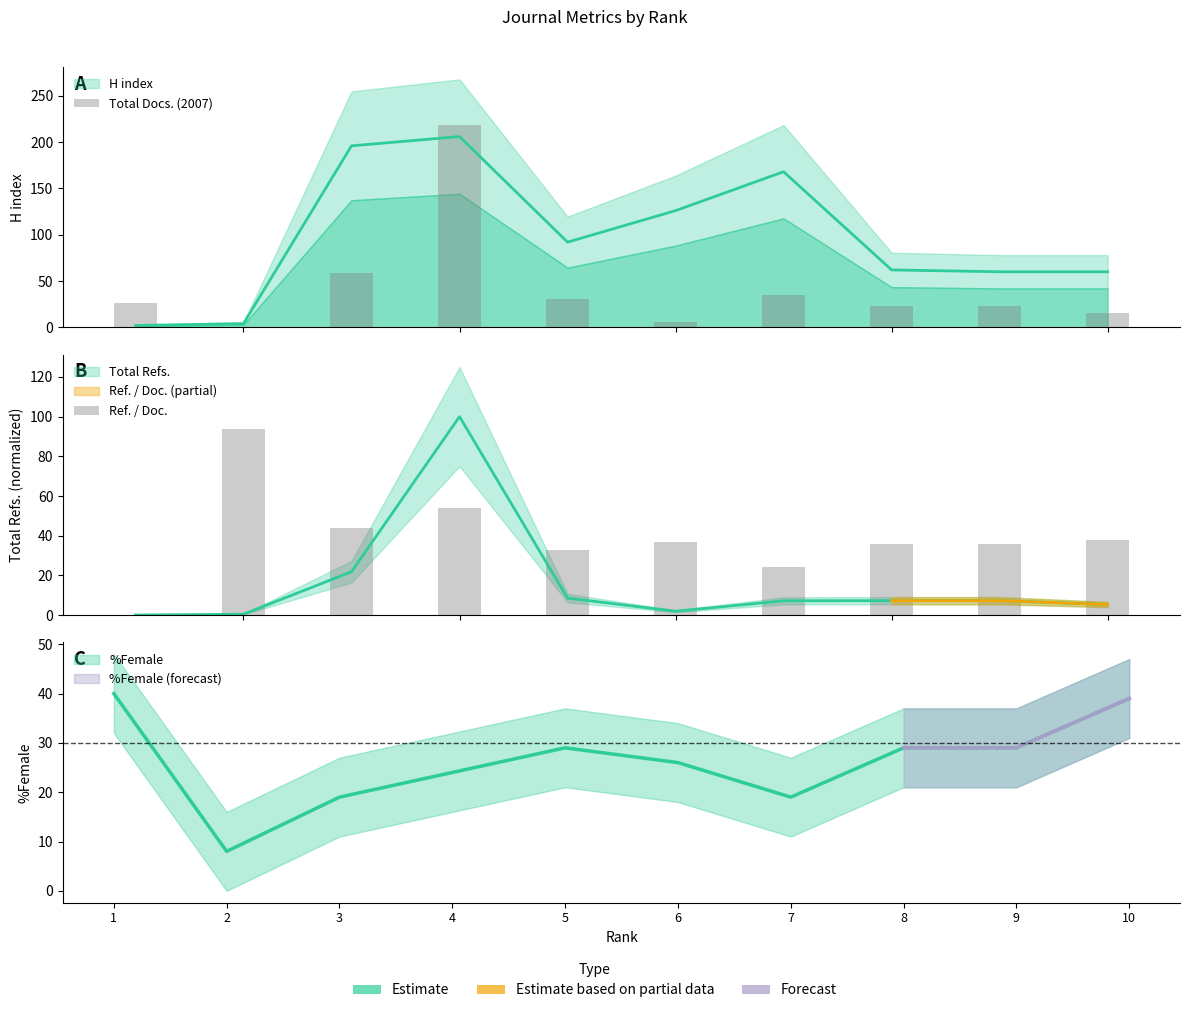

True or false: Total Docs. (2007) has a value of 32.5 at 8.

False